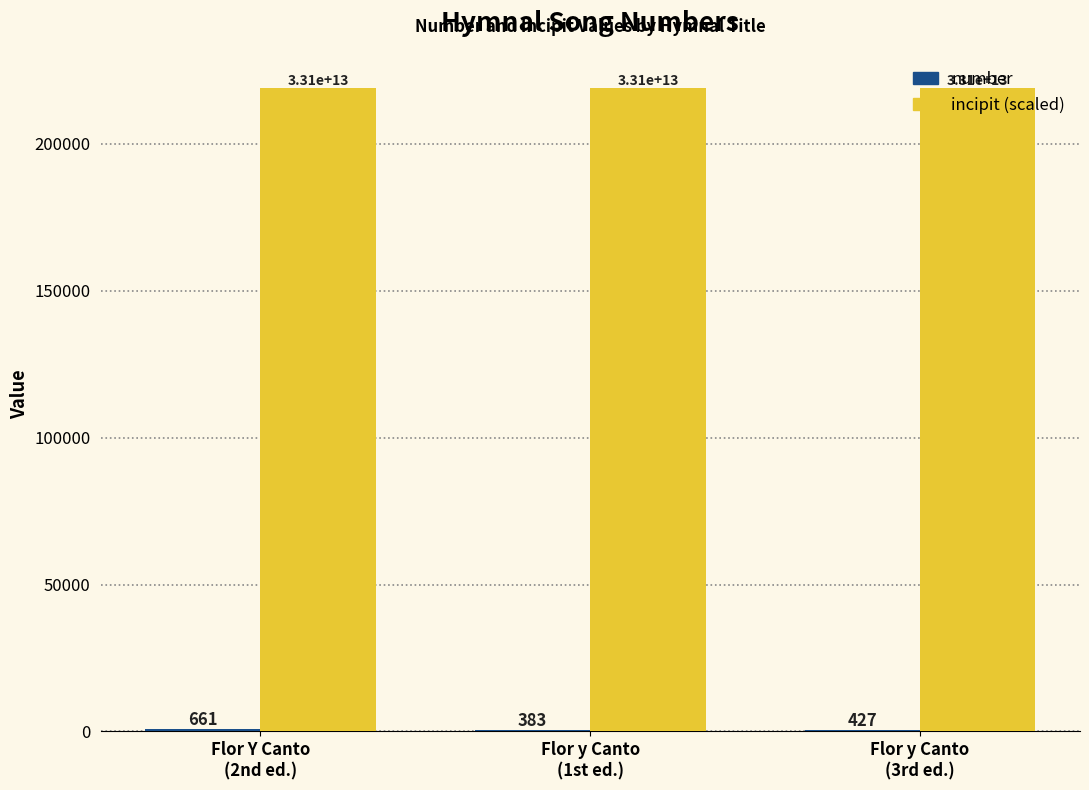

Which series has the largest total across all categories?

incipit (scaled)